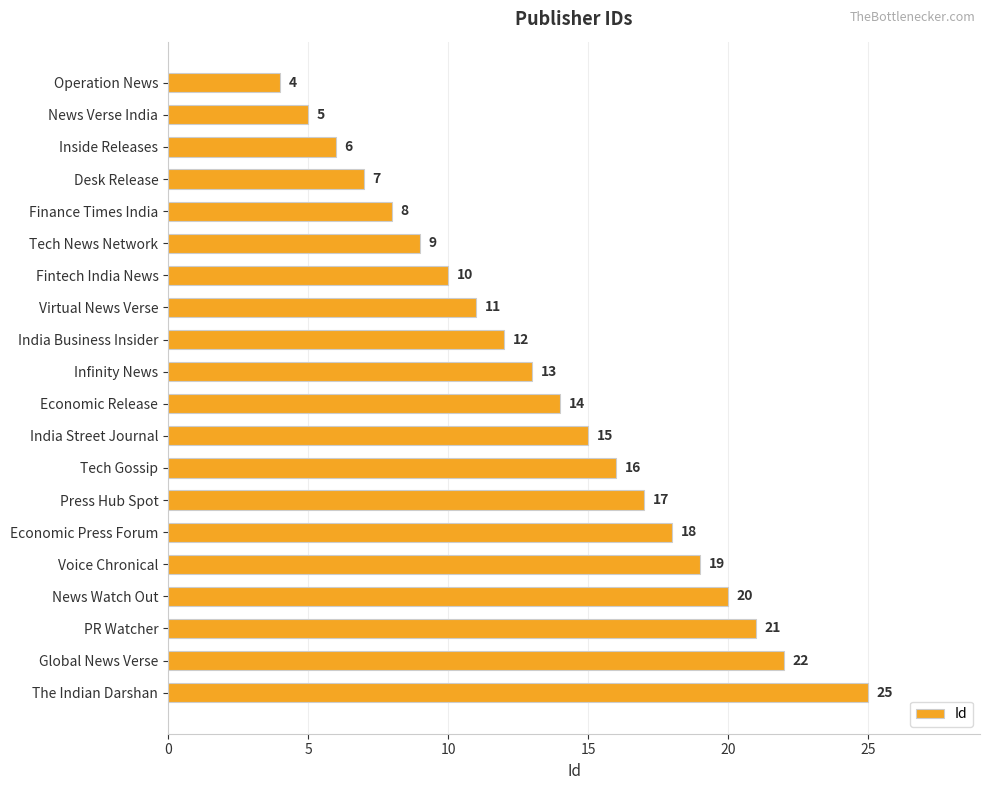

True or false: the data shows 10 at The Indian Darshan.

False